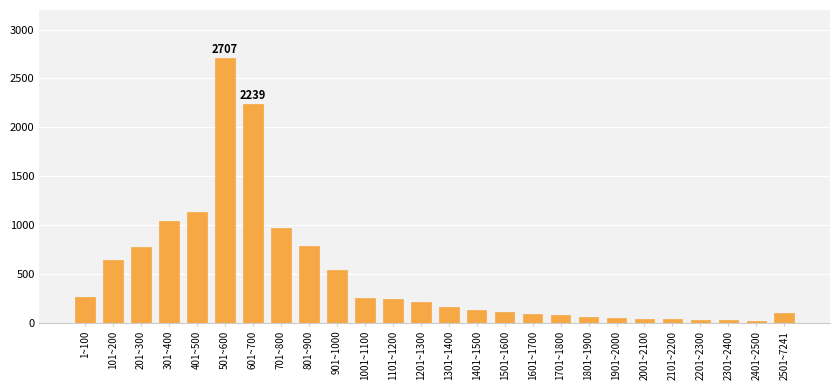

What is the label of the 26th bar from the left?

2501~7241